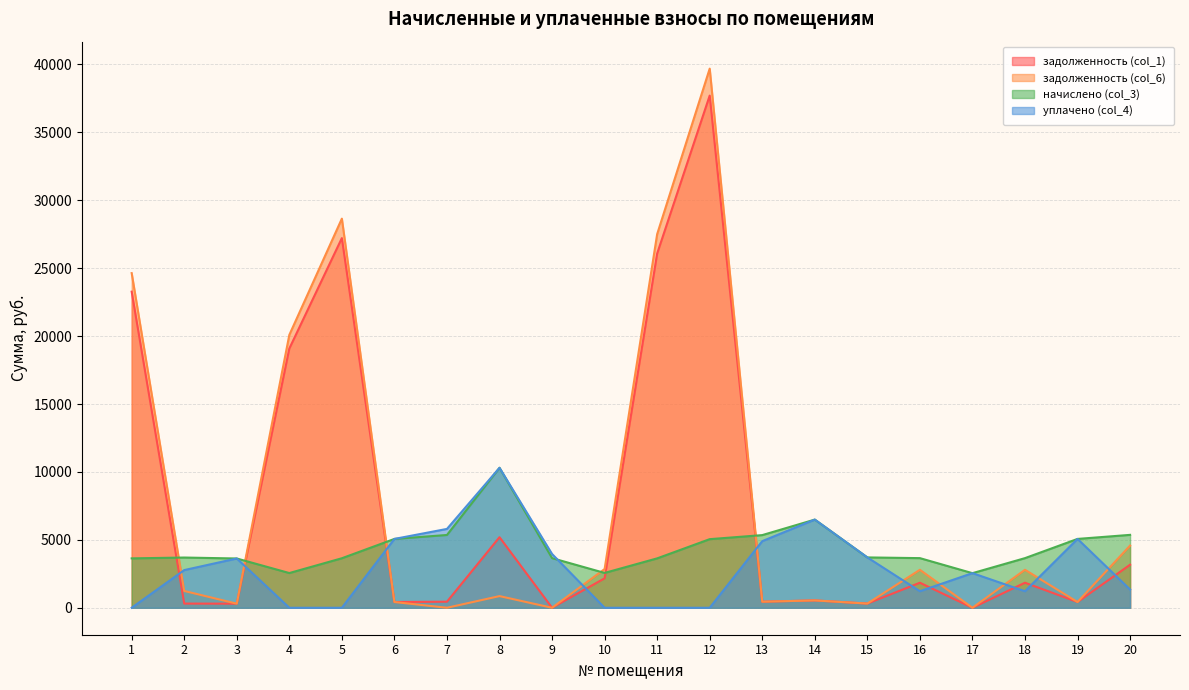

Reading right to left, list all the values displayed in this chart.

задолженность (col_1): 20=3169.6	19=422.4	18=1844.0	17=0.0	16=1844.0	15=308.9	14=541.0	13=445.8	12=37707.4	11=26077.1	10=2168.7	9=0.0	8=5195.6	7=446.5	6=422.4	5=27214.9	4=19083.0	3=300.4	2=308.2	1=23271.6
задолженность (col_6): 20=4578.6	19=422.4	18=2796.1	17=0.0	16=2796.1	15=308.9	14=541.0	13=445.8	12=39691.5	11=27505.6	10=2851.7	9=0.0	8=858.6	7=0.0	6=422.4	5=28646.9	4=20087.1	3=300.4	2=1237.5	1=24637.4
начислено (col_3): 20=5367.0	19=5068.3	18=3654.1	17=2547.4	16=3654.1	15=3706.8	14=6491.4	13=5349.5	12=5050.8	11=3636.6	10=2564.9	9=3654.1	8=10303.7	7=5358.2	6=5068.3	5=3645.4	4=2556.1	3=3627.8	2=3698.0	1=3636.6
уплачено (col_4): 20=1342.8	19=5068.3	18=1218.0	17=2550.0	16=1218.0	15=3706.8	14=6491.4	13=4903.7	12=0.0	11=0.0	10=0.0	9=3958.6	8=10303.7	7=5804.8	6=5068.3	5=0.0	4=0.0	3=3627.8	2=2773.5	1=0.0